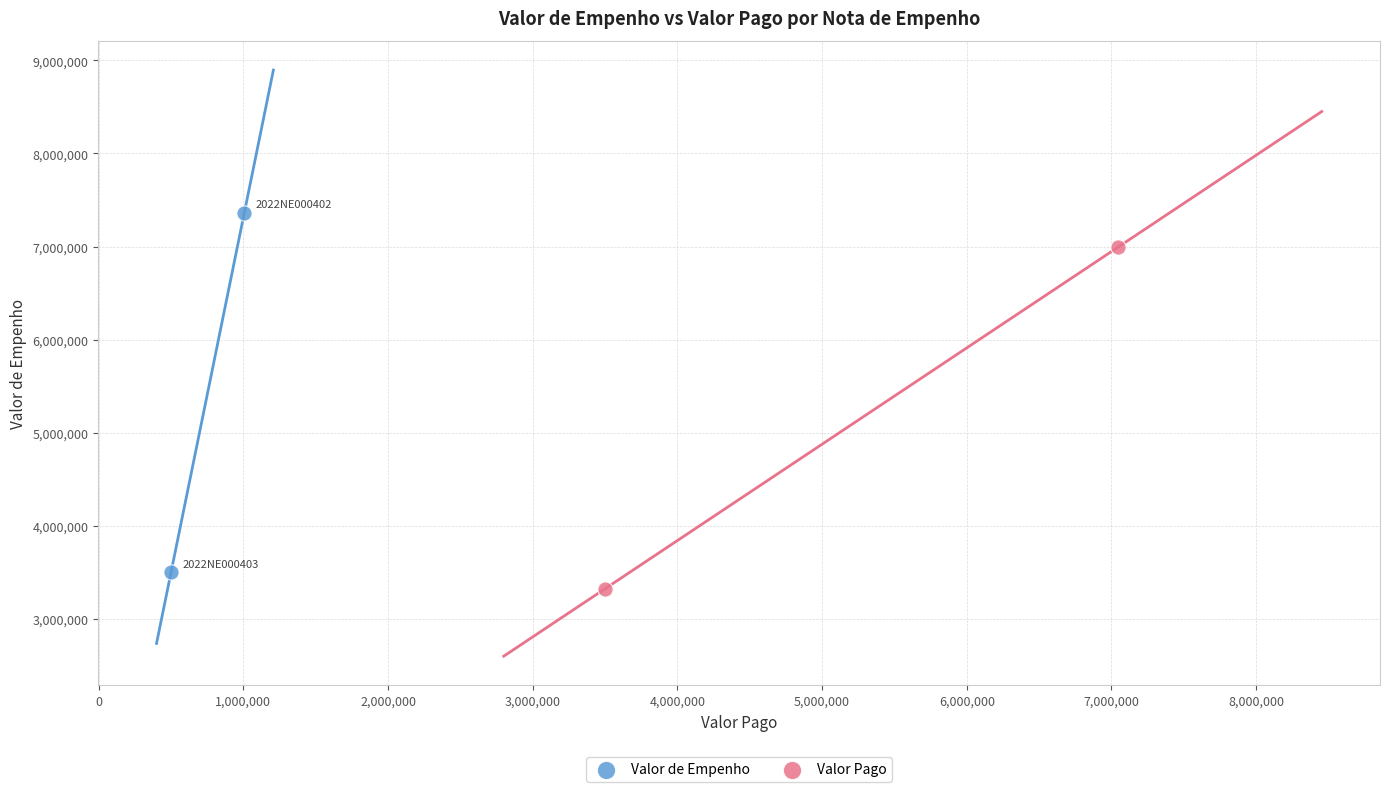

Which series has the widest spread of Y values?

Valor de Empenho